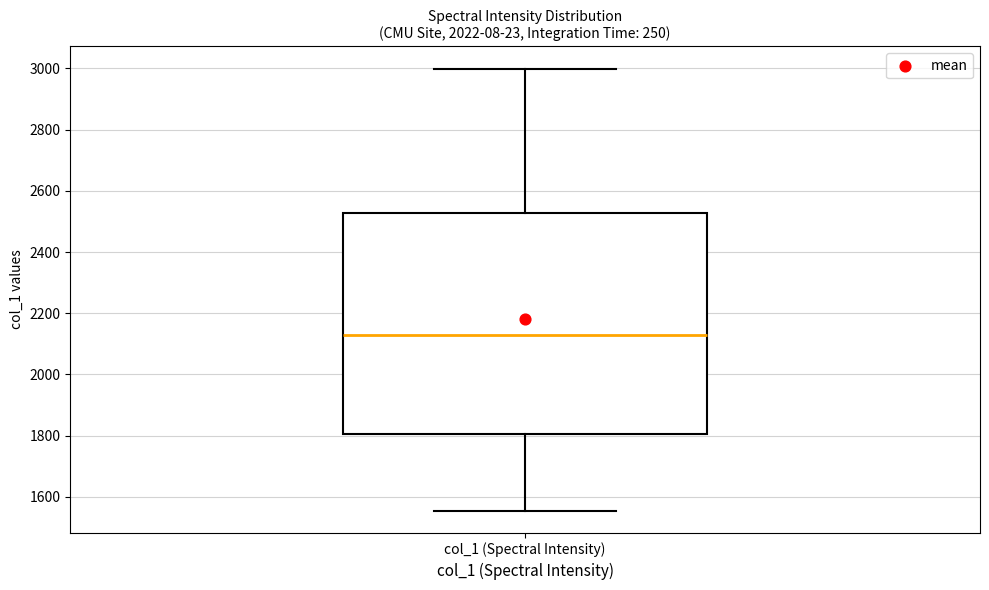

Where does the lower whisker of the box for col_1 (Spectral Intensity) end on the y-axis? The values are not printed on the chart, so give them approximately, as read against the axis.

1560